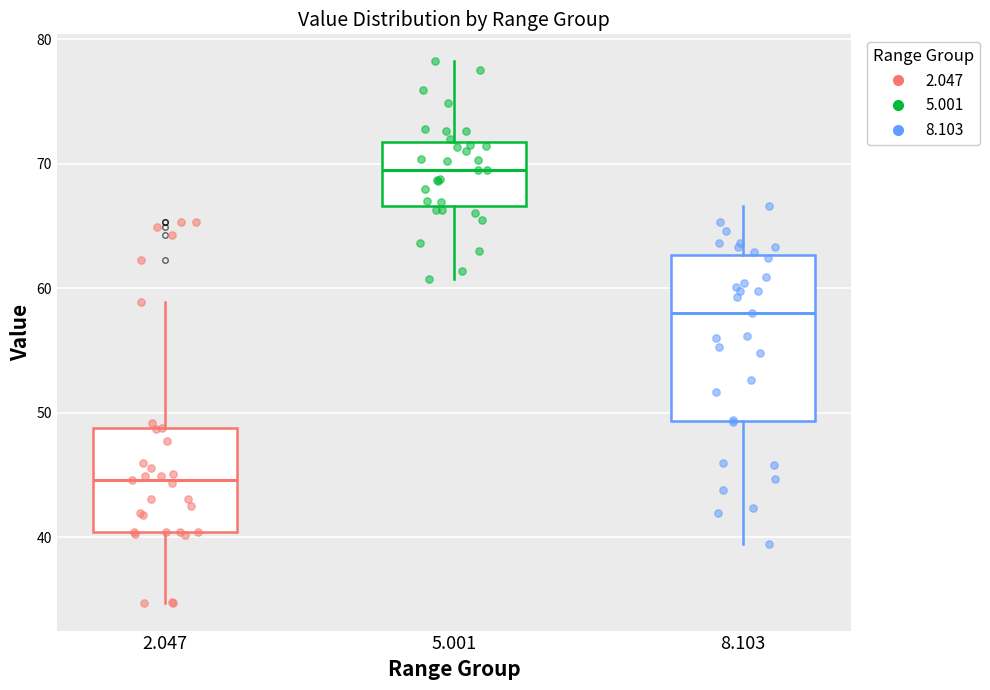

Reading left to right, transcribe this box plot: for each box, give where its median line is, the range the box spans, and where its two whiskers end, as read against the y-axis. The values are not printed on the chart, so give them approximately, as read against the axis.

2.047: median 45, box 40 to 49, whiskers 35 to 59
5.001: median 70, box 67 to 72, whiskers 61 to 78
8.103: median 58, box 49 to 63, whiskers 40 to 67